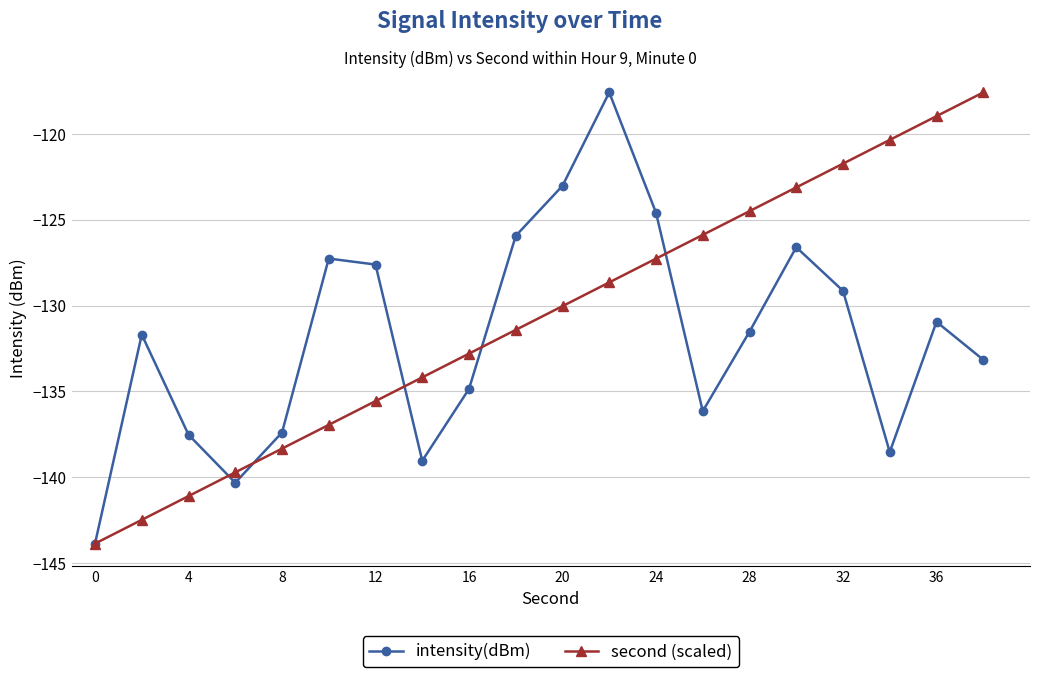

True or false: second (scaled) has more than 0 points higher than both neighbors.

False